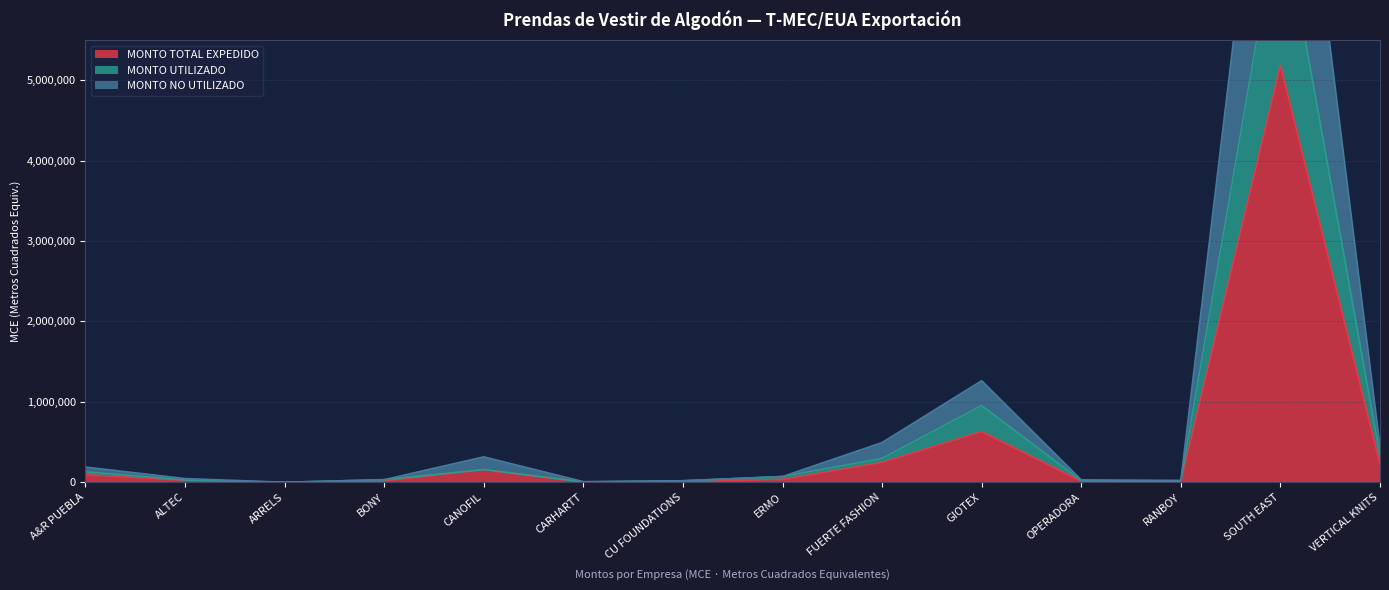

Which has a higher value, VERTICAL KNITS or SOUTH EAST?

SOUTH EAST